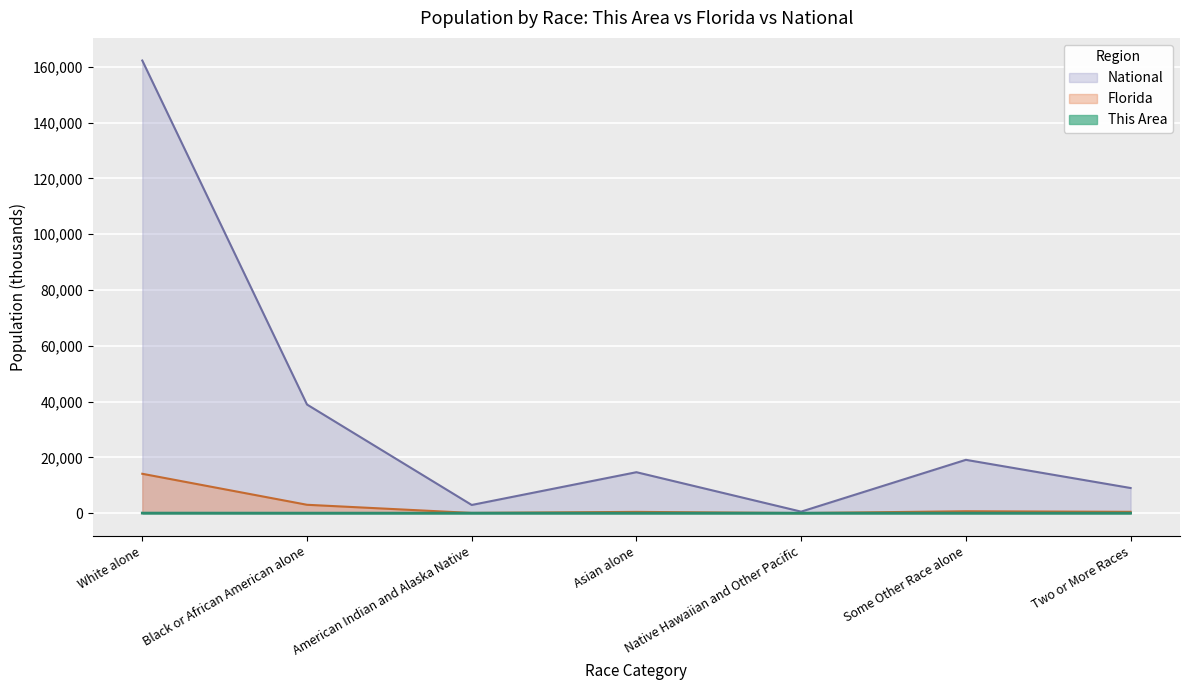

What are all the series names shown in the legend?

National, Florida, This Area